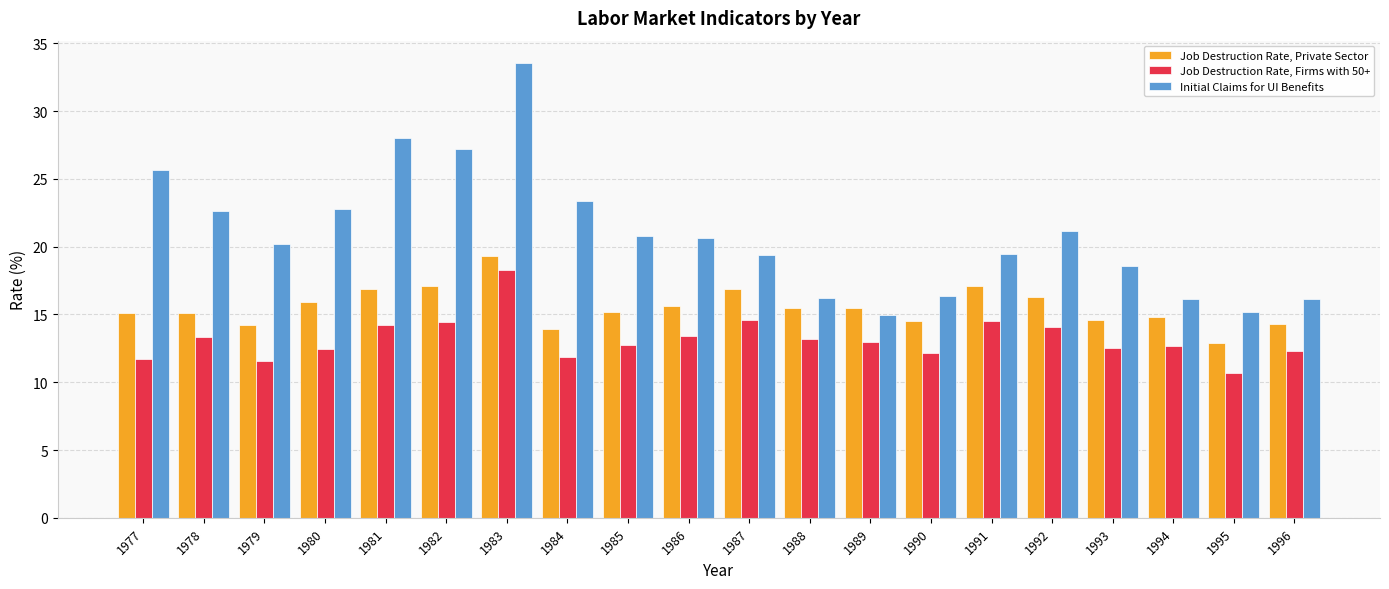

Which label corresponds to the largest value in the chart?

1983